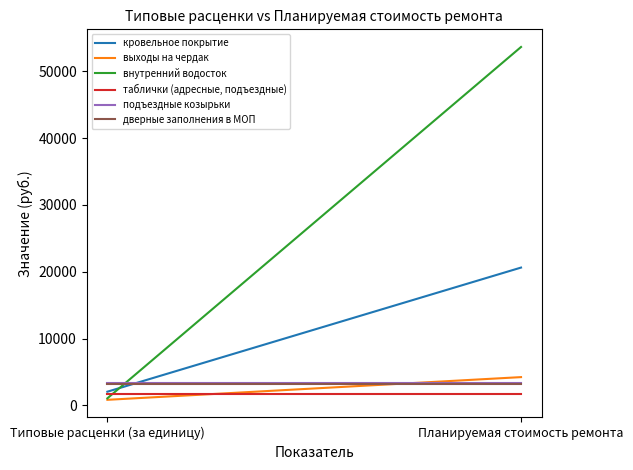

Is it true that дверные заполнения в МОП equals 3224.1 at Типовые расценки (за единицу)?

True